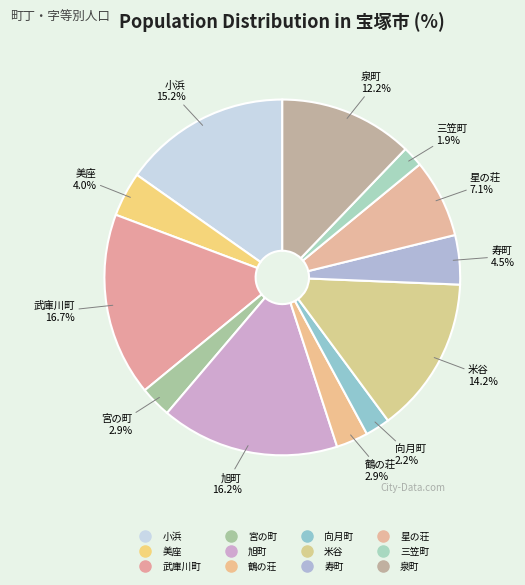

Does 寿町 account for over 50% of the chart?

No